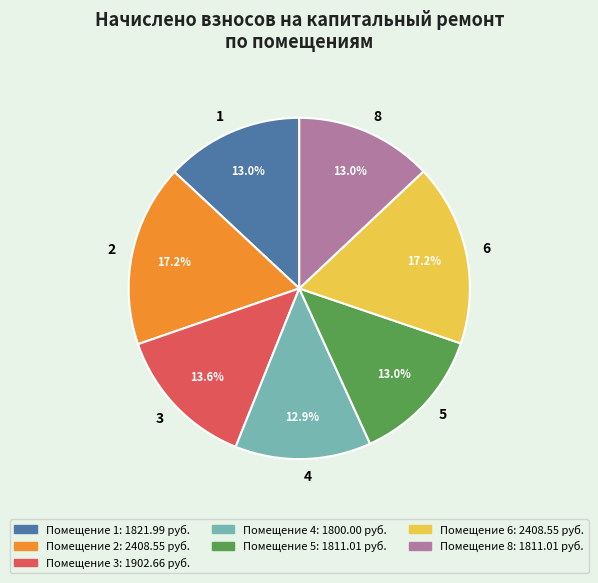

True or false: 4 accounts for 20% of the total.

False